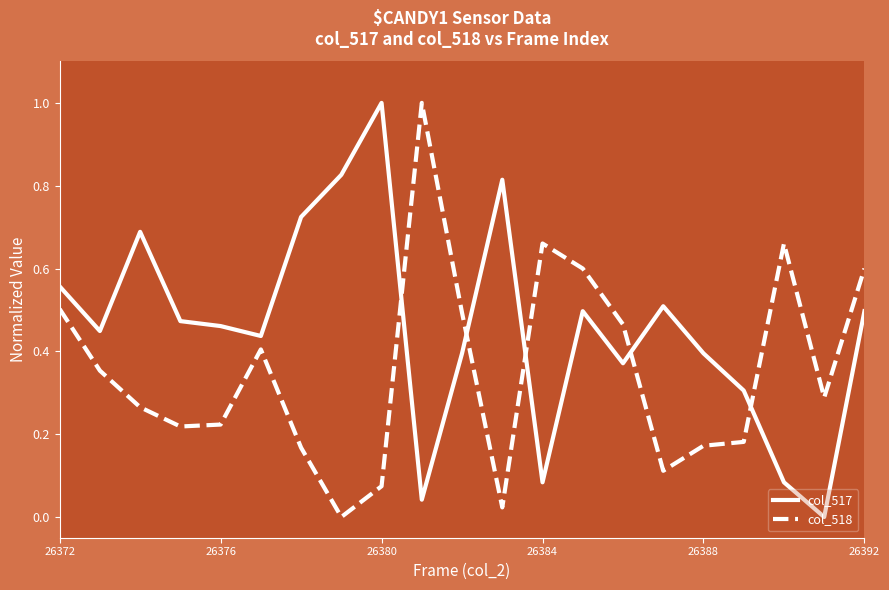

After their last crossing, which series has the higher values: col_517 or col_518?

col_518